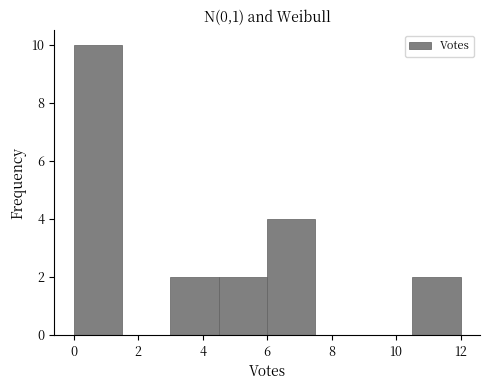

Reading left to right, list every bar in this chart as the range it spans on the x-axis followed by its height. Neither the bar edges nor the heights are printed on the chart, so give them approximately, as read against the axes.

0.0 to 1.5: 10
1.5 to 3.0: 0
3.0 to 4.5: 2
4.5 to 6.0: 2
6.0 to 7.5: 4
7.5 to 9.0: 0
9.0 to 10.5: 0
10.5 to 12.0: 2